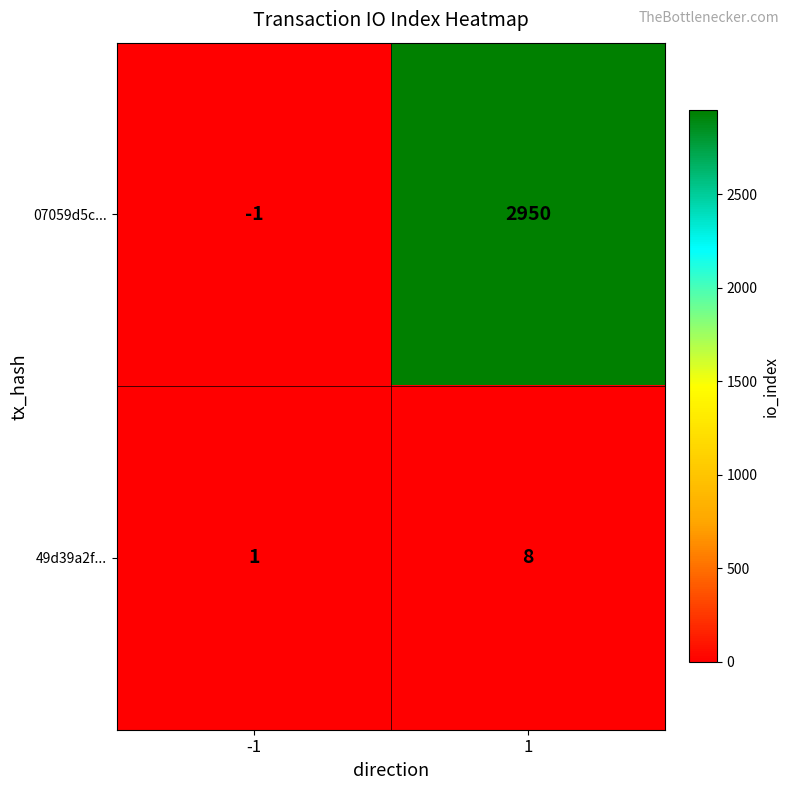

Which series changed the most between -1 and 1?

07059d5c...